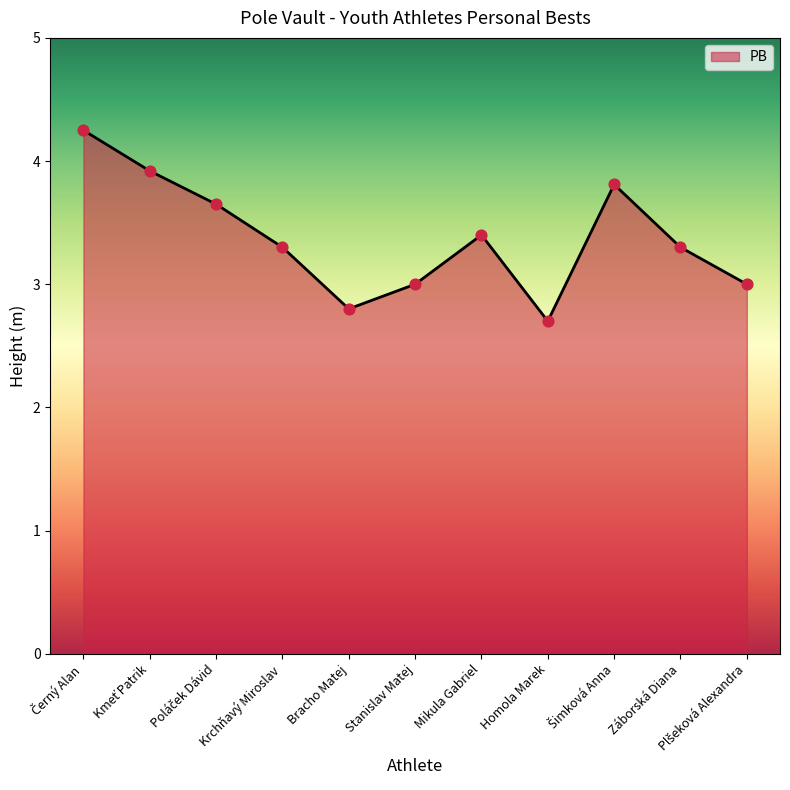

What is the ratio of the value at Mikula Gabriel to the value at Homola Marek?

1.3